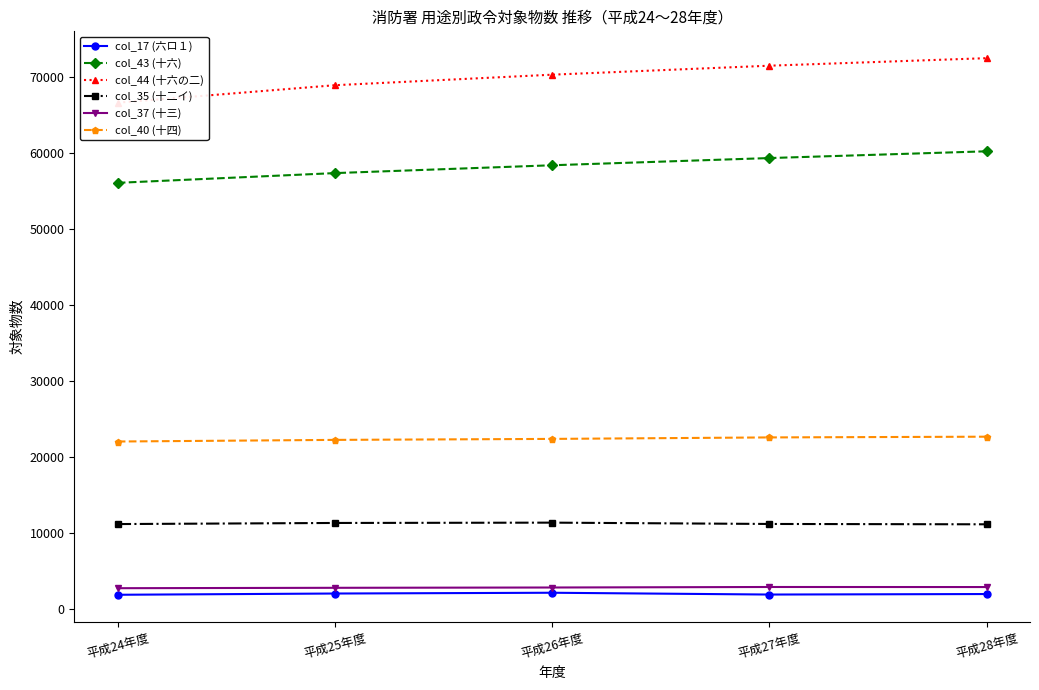

True or false: col_17 (六ロ１) has a value of 2019 at 平成28年度.

True